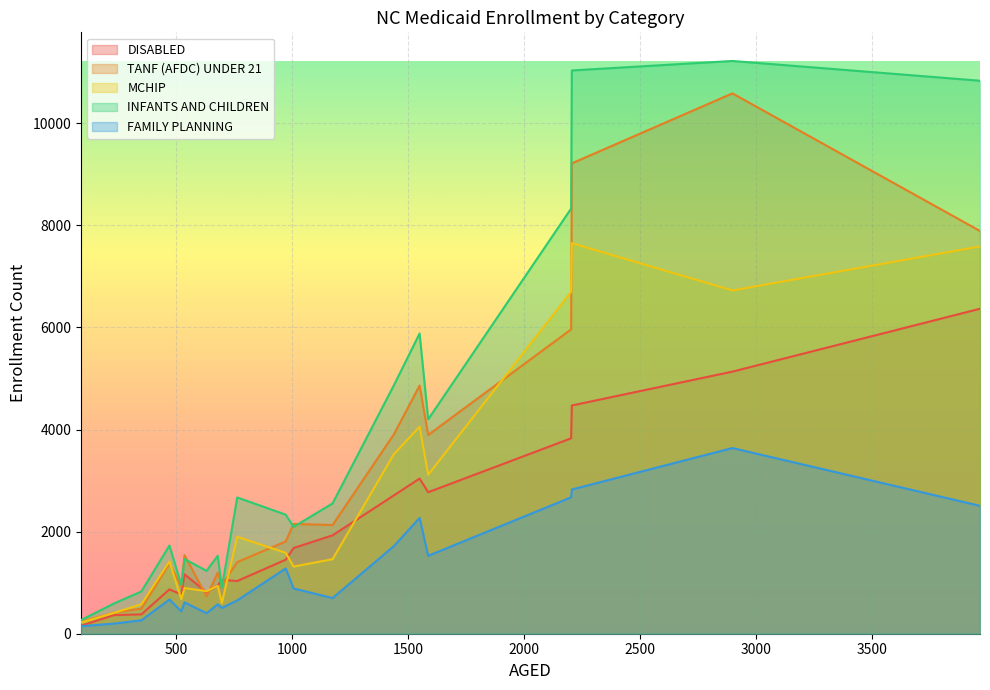

Which series has the largest total across all categories?

INFANTS AND CHILDREN